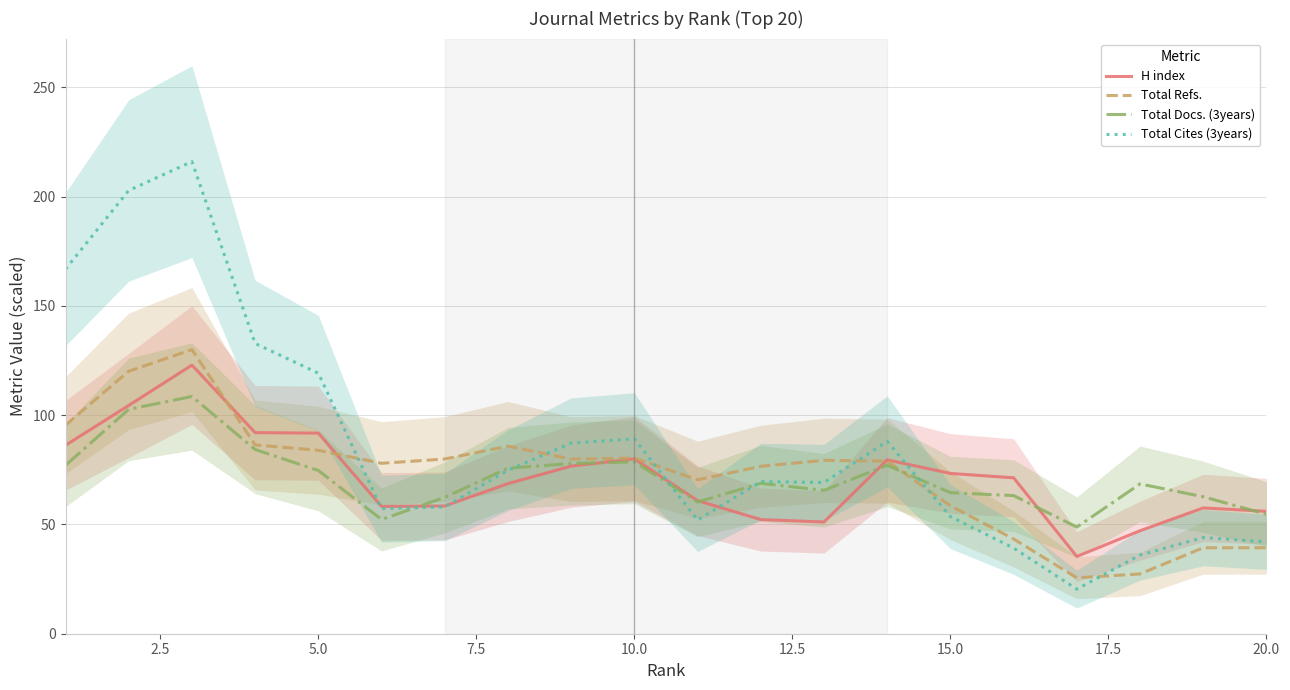

Is it true that Total Refs. equals 39.3 at 20.0?

True